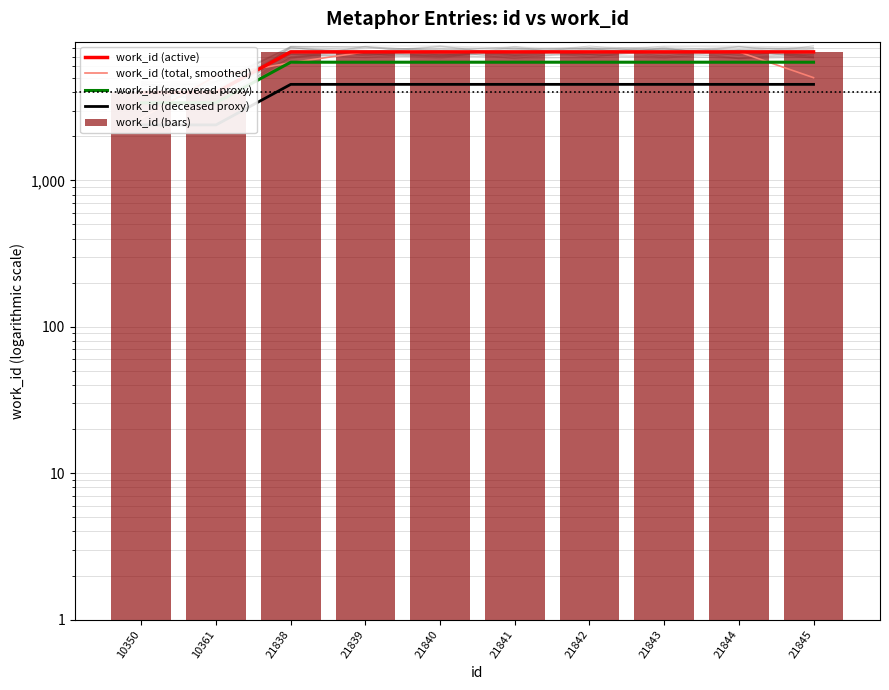

How many values in the work_id (deceased proxy) series are below 4528?

2